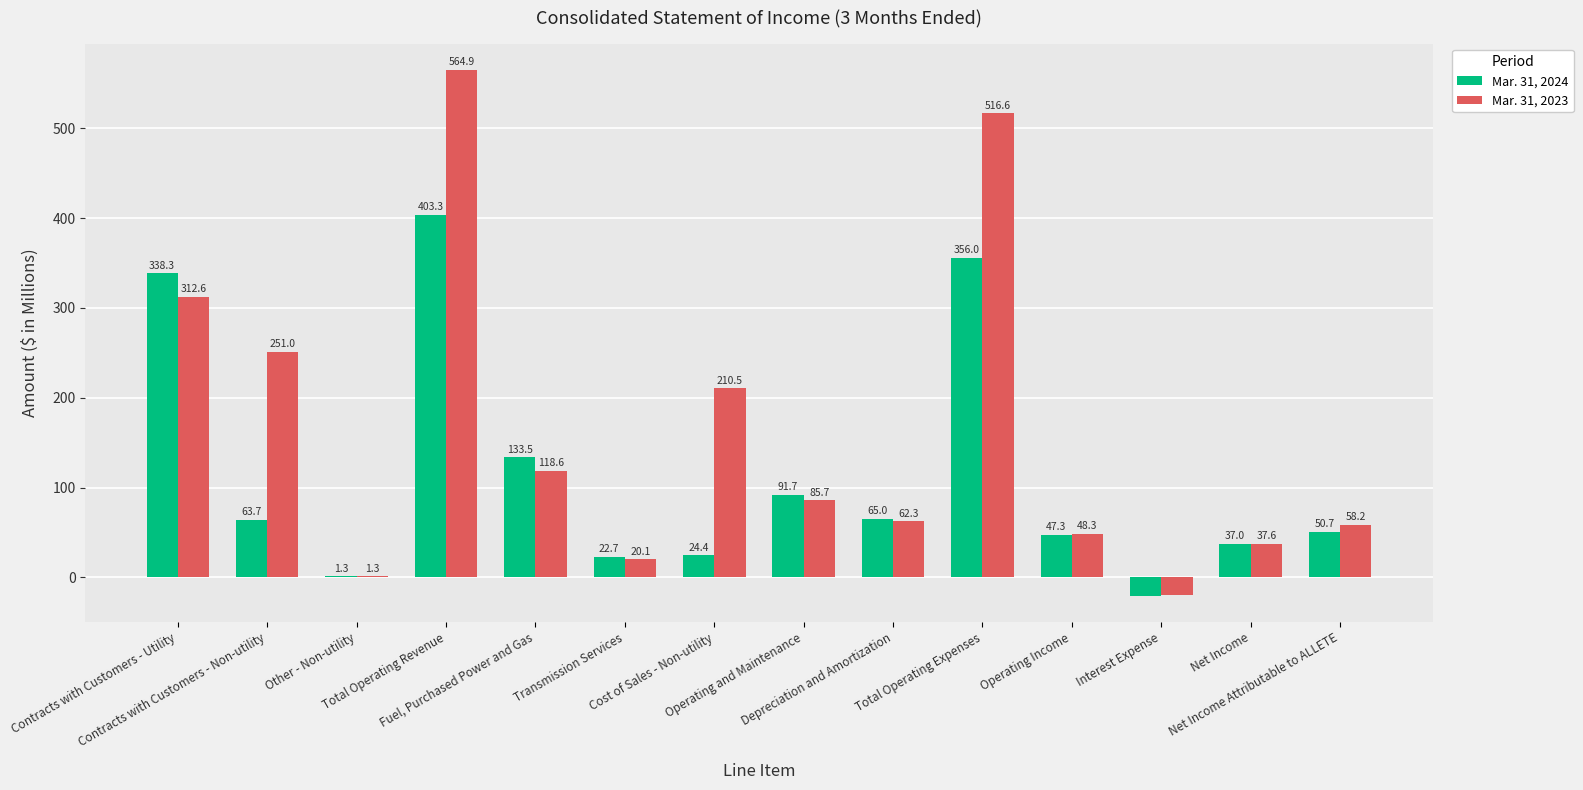

What is the sum of all Mar. 31, 2024 values?

1614.5